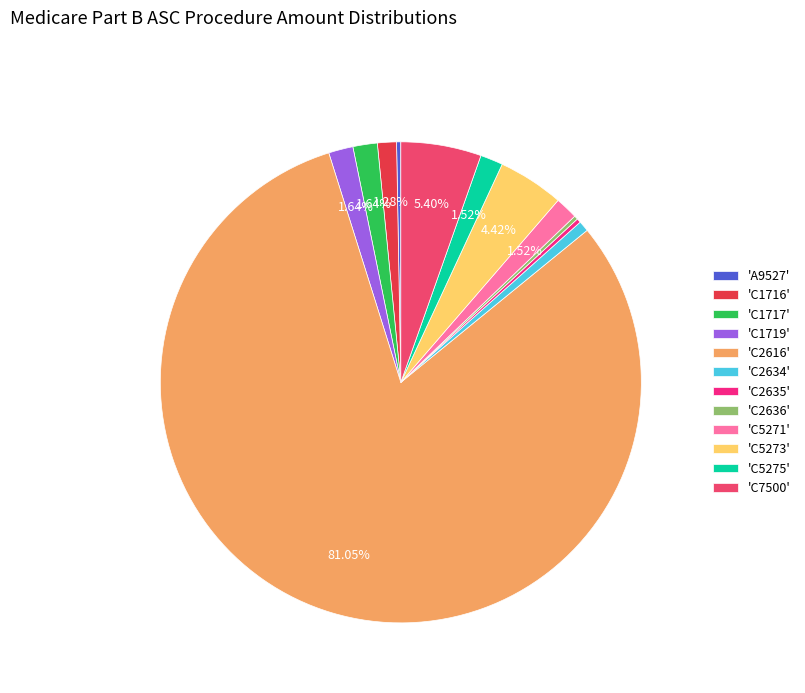

Which category accounts for the majority?

'C2616'